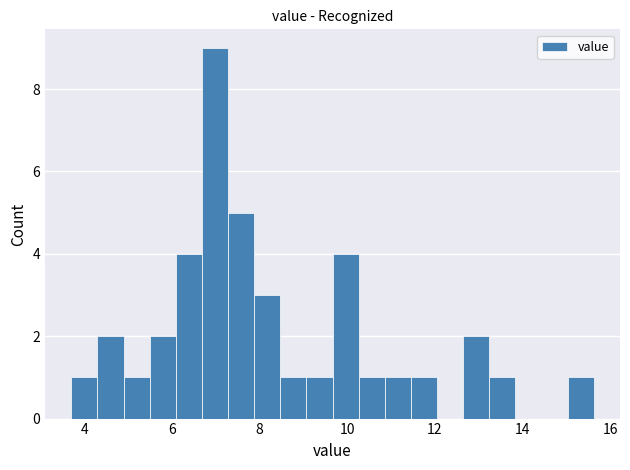

Around what value on the x-axis is the tallest bar? Give the approximate position of its centre, as read against the axis.

7.0